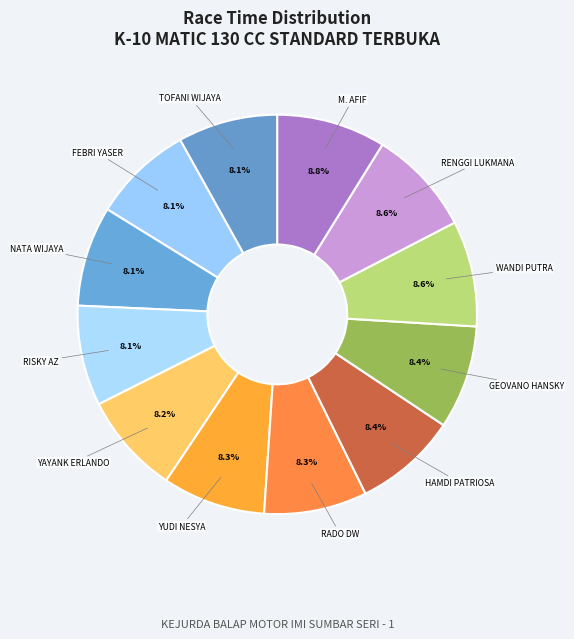

True or false: RISKY AZ accounts for 8% of the total.

True